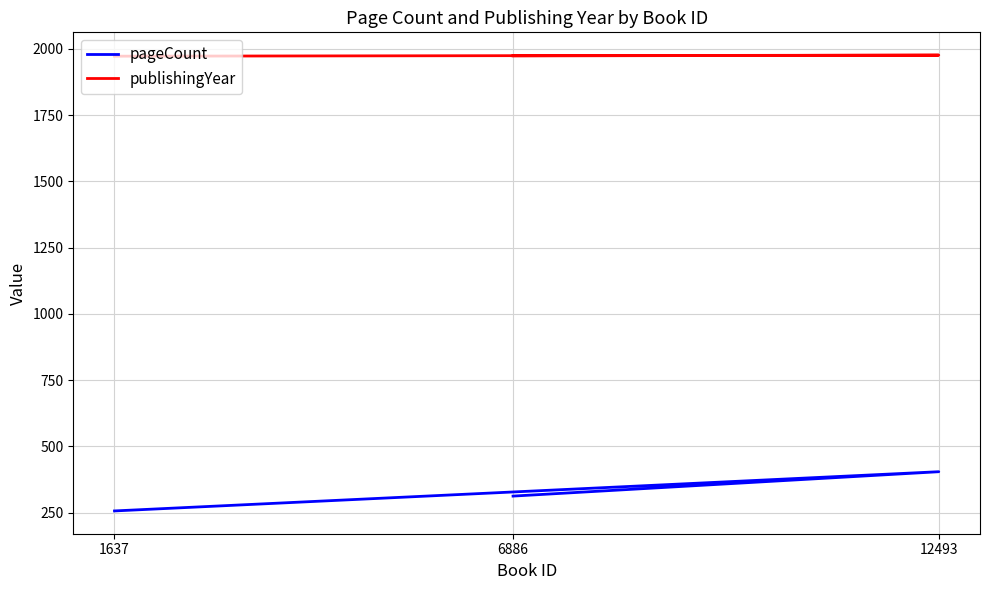

How many data points does each series have?

3